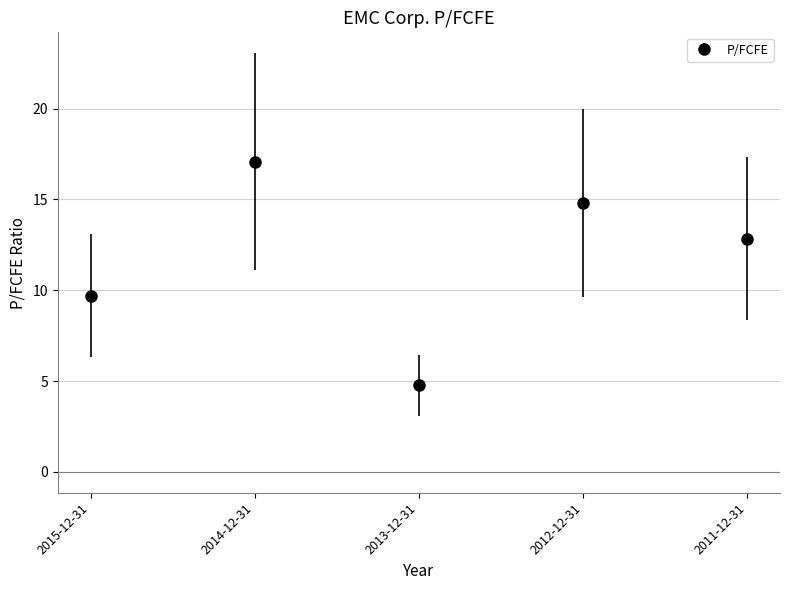

How many lines are shown in the chart?

1